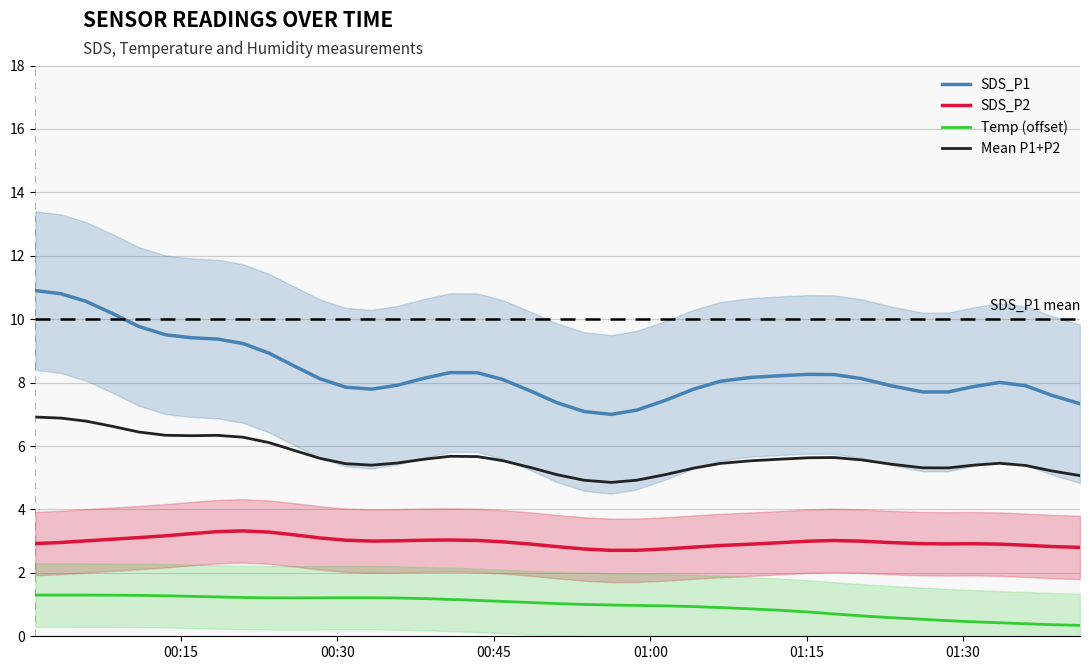

True or false: Temp (offset) and Mean P1+P2 intersect in this chart.

False